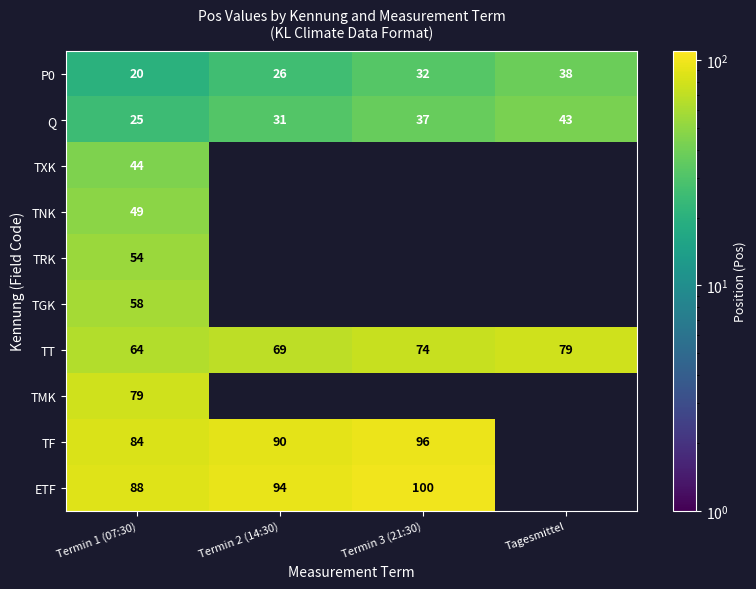

At Termin 1 (07:30), list the series in order from smallest to largest.

P0, Q, TXK, TNK, TRK, TGK, TT, TMK, TF, ETF